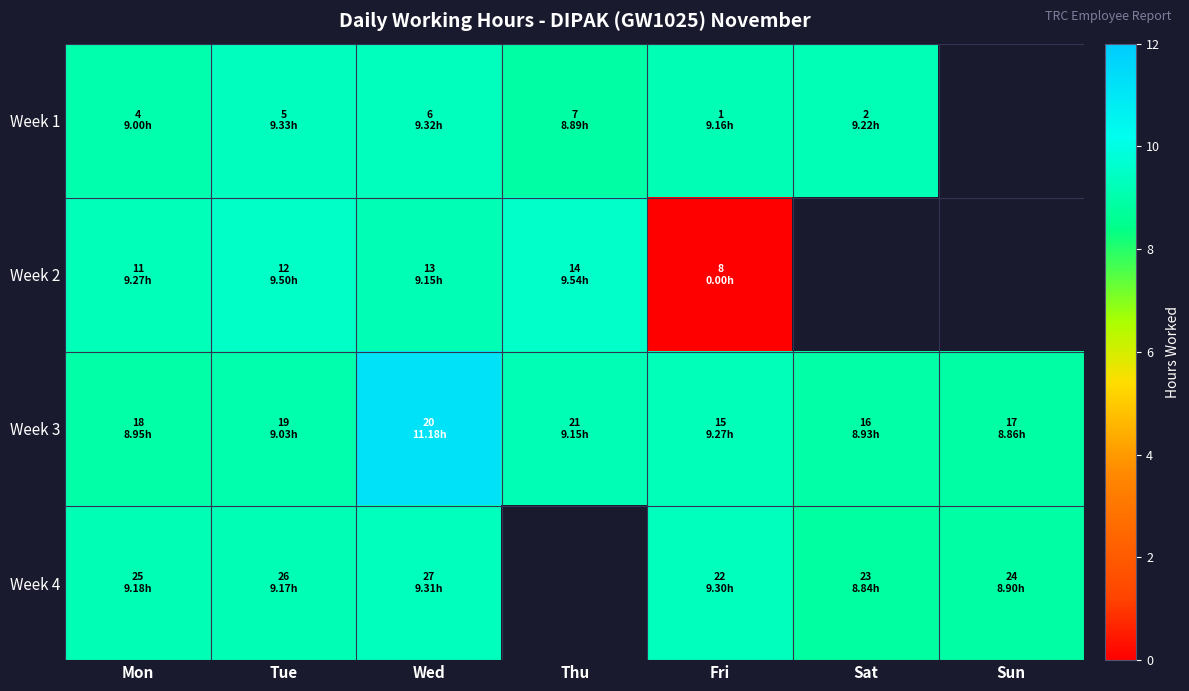

The value of Week 4 at Mon is 9.2. True or false?

True